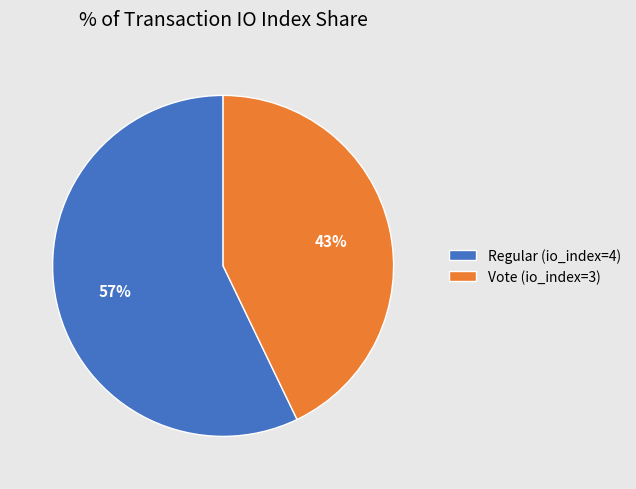

The Regular (io_index=4) slice represents 57% of the pie. True or false?

True